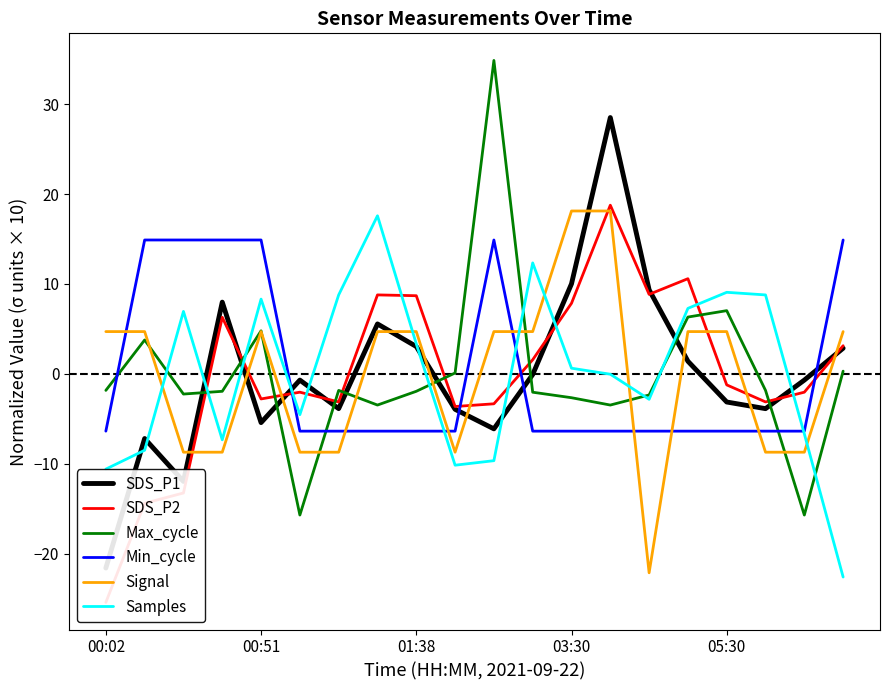

Which series ends up on top after the final intersection of Signal and Min_cycle?

Min_cycle